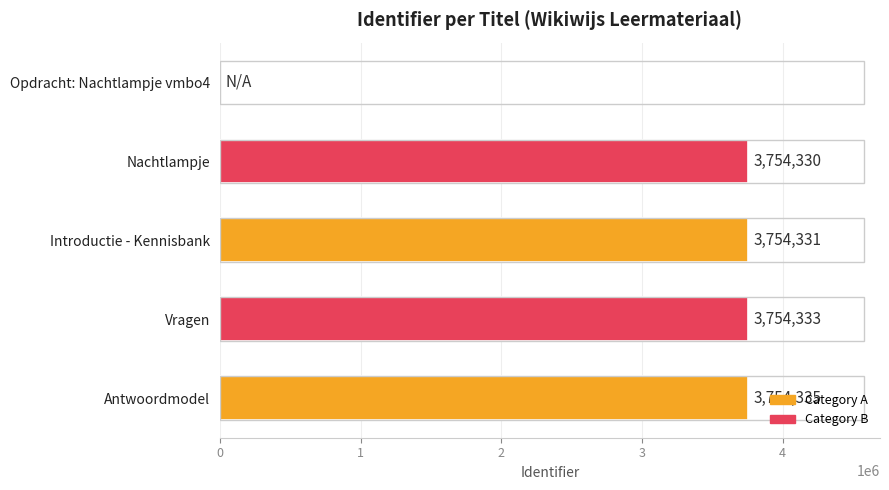

What is the sum of all values?

15017329